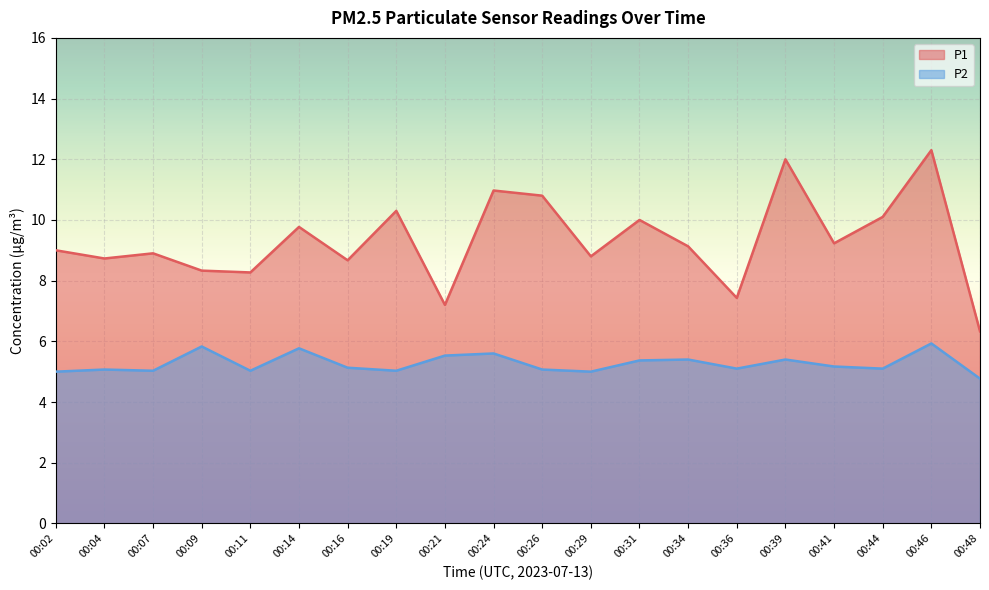

Reading left to right, list all the values displayed in this chart.

P1: 9.0	8.7	8.9	8.3	8.3	9.8	8.7	10.3	7.2	11.0	10.8	8.8	10.0	9.1	7.4	12.0	9.2	10.1	12.3	6.3
P2: 5.0	5.1	5.0	5.8	5.0	5.8	5.1	5.0	5.5	5.6	5.1	5.0	5.4	5.4	5.1	5.4	5.2	5.1	5.9	4.8